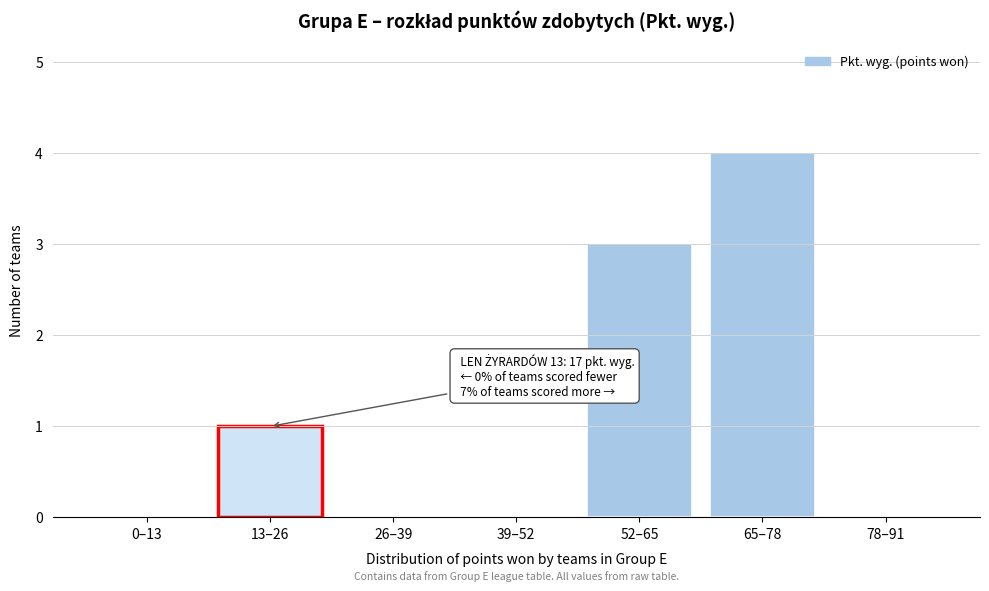

Reading left to right, extract all data points from this chart.

0–13=0	13–26=1	26–39=0	39–52=0	52–65=3	65–78=4	78–91=0